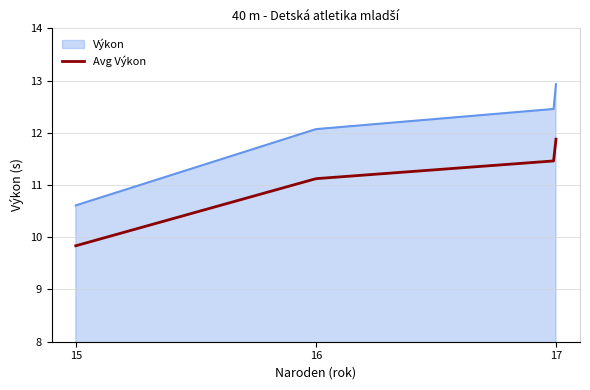

Which series has the largest total across all categories?

Výkon